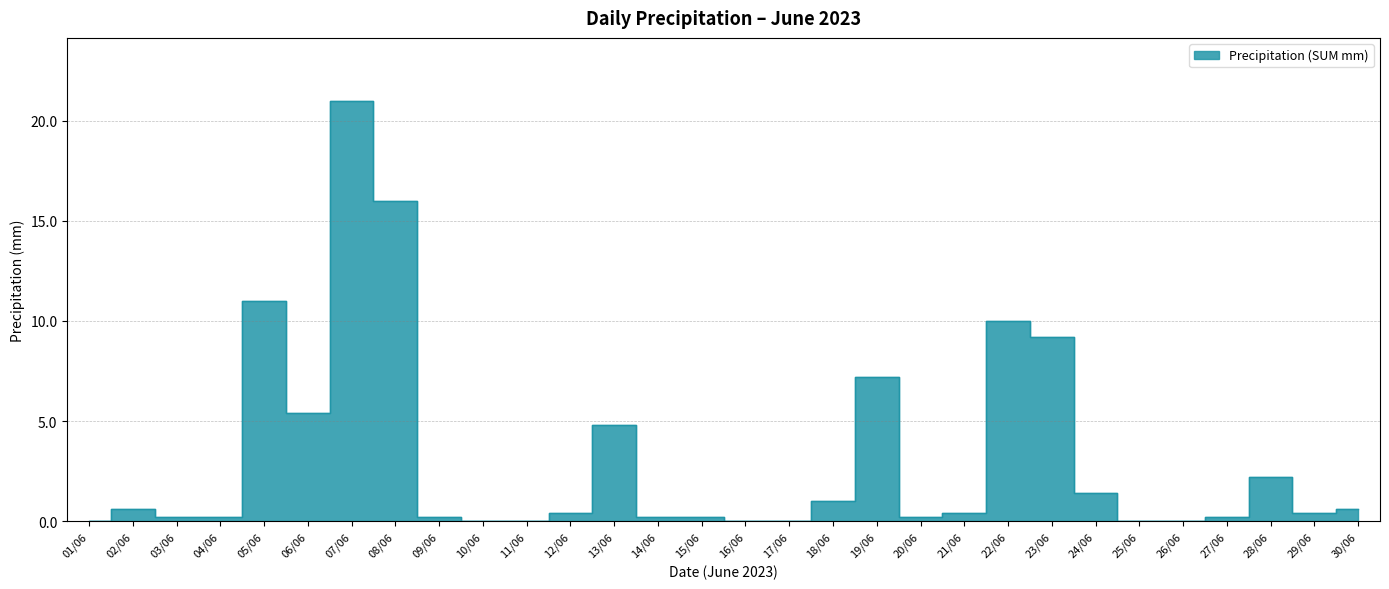

Reading left to right, extract all data points from this chart.

01/06=0.0	02/06=0.6	03/06=0.2	04/06=0.2	05/06=11.0	06/06=5.4	07/06=21.0	08/06=16.0	09/06=0.2	10/06=0.0	11/06=0.0	12/06=0.4	13/06=4.8	14/06=0.2	15/06=0.2	16/06=0.0	17/06=0.0	18/06=1.0	19/06=7.2	20/06=0.2	21/06=0.4	22/06=10.0	23/06=9.2	24/06=1.4	25/06=0.0	26/06=0.0	27/06=0.2	28/06=2.2	29/06=0.4	30/06=0.6